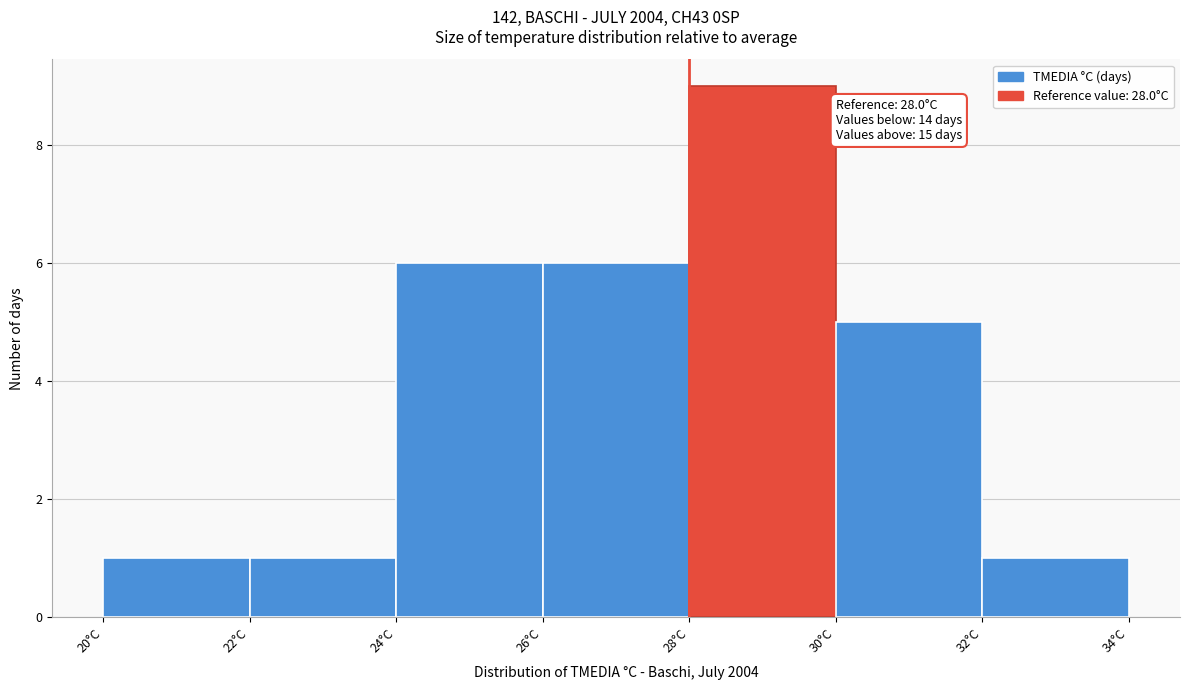

Which range on the x-axis has the tallest bar?

28 to 30